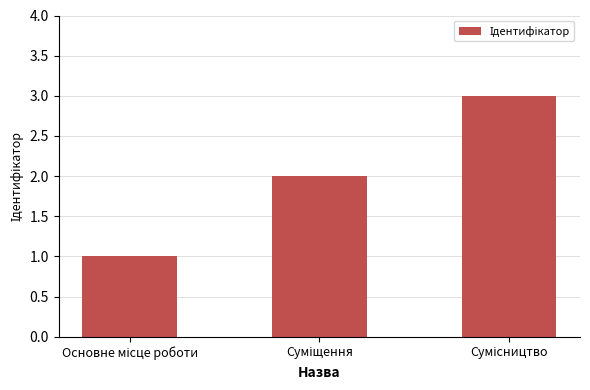

How many distinct data groups are displayed?

1